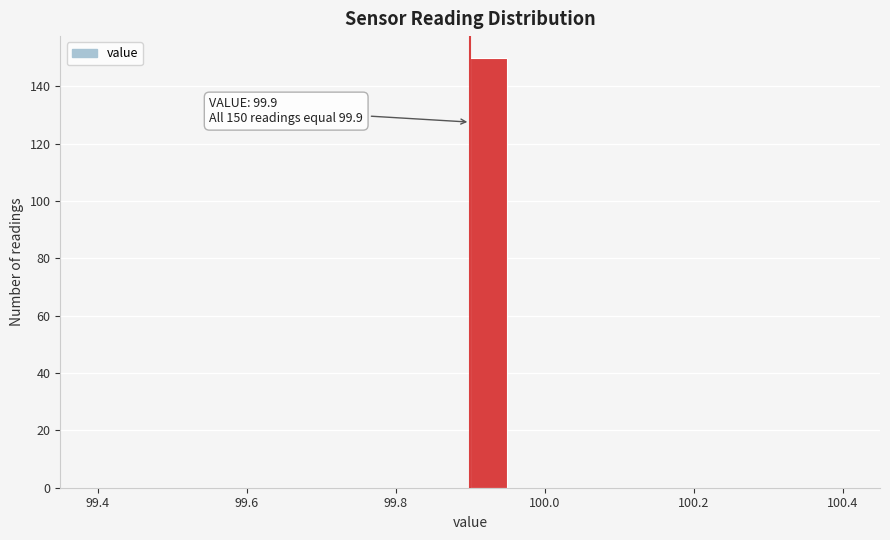

Read against the x-axis, roughly where is the centre of the tallest bar?

99.92